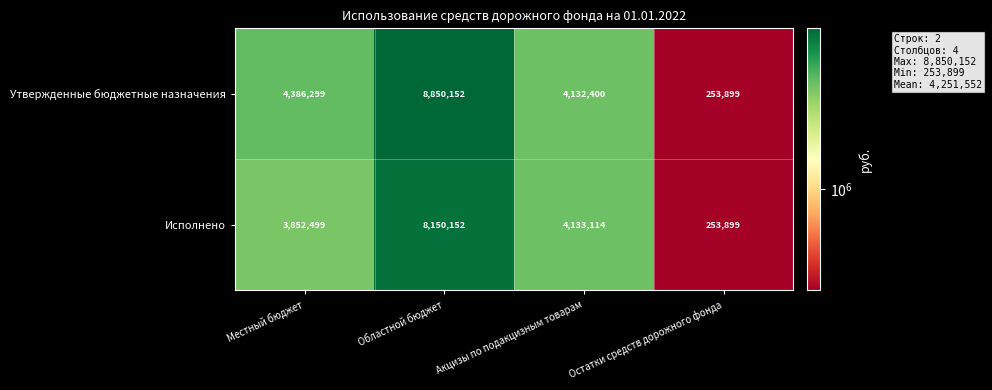

Is it true that Исполнено equals 253899 at Остатки средств дорожного фонда?

True